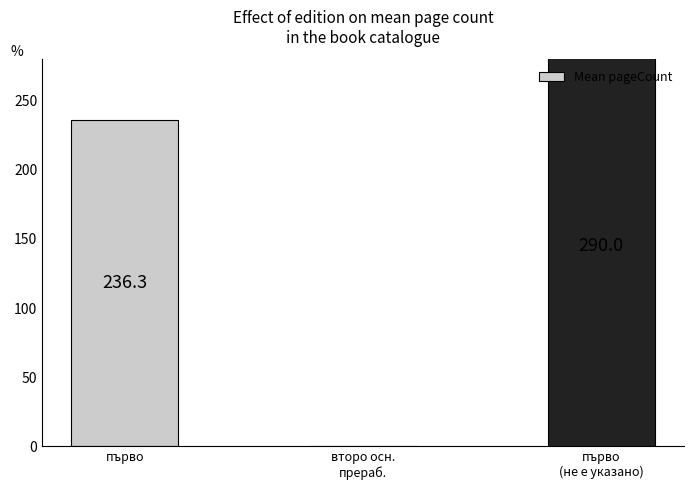

Rank the categories by value from highest to lowest.

първо
(не е указано), първо, второ осн.
прераб.